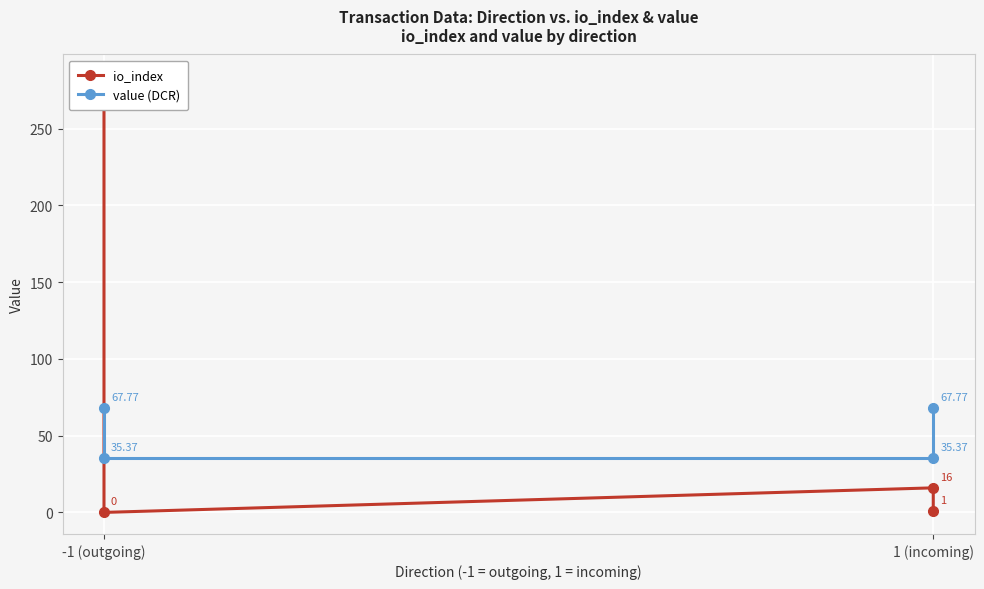

Is it true that io_index equals 3.2 at 1 (incoming)?

False